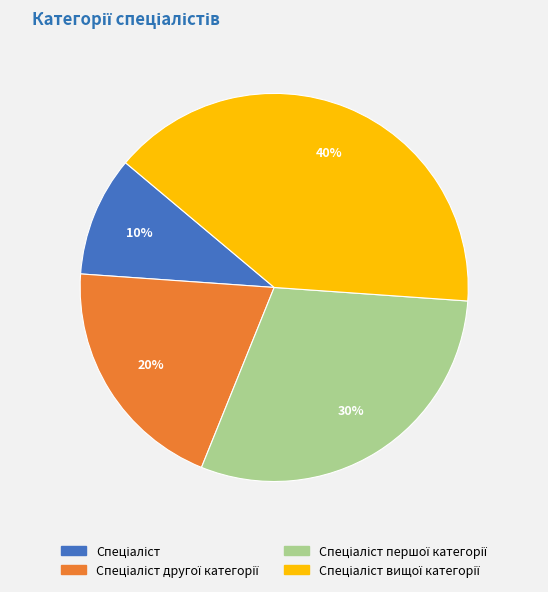

To the nearest percent, what is the average slice percentage?

25%